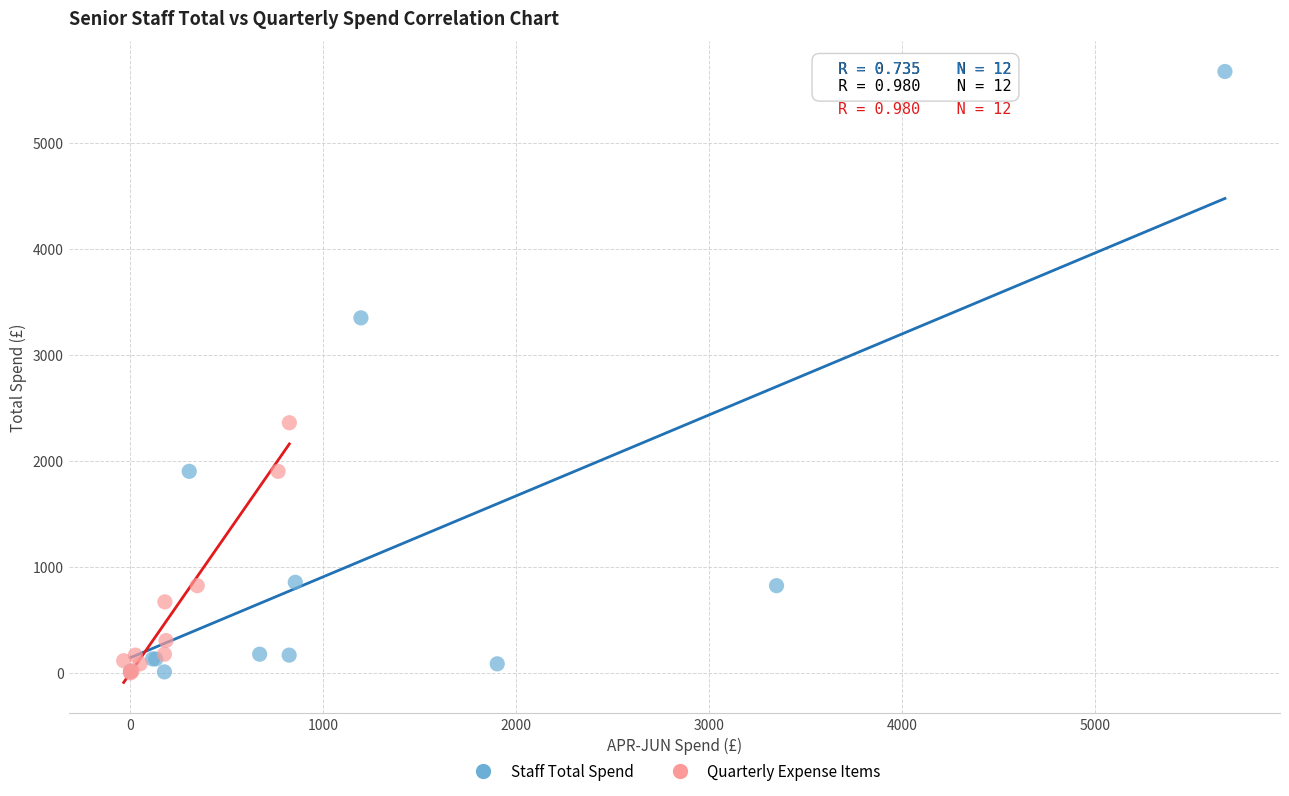

Which series contains the highest Y value?

Staff Total Spend